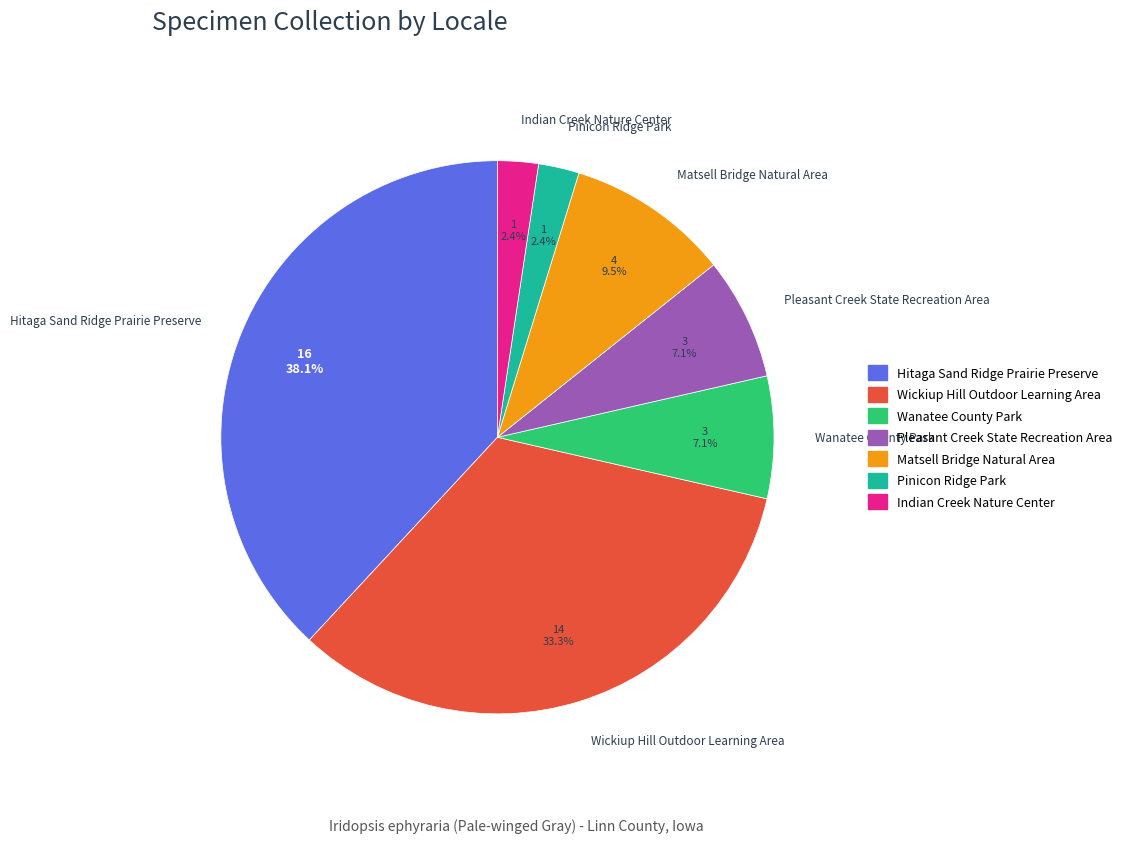

Is there any slice that represents more than half of the pie?

No